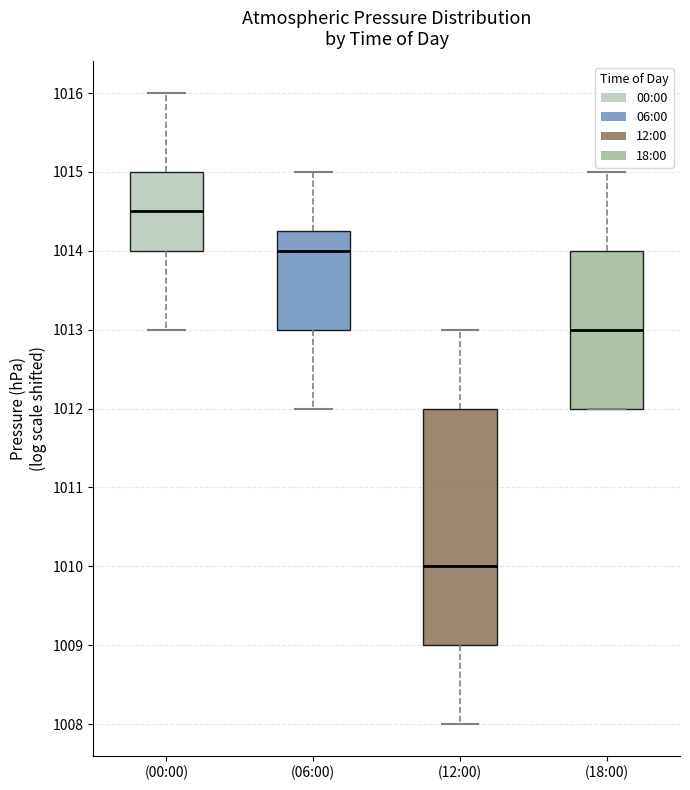

Which box's median line is the highest?

(00:00)